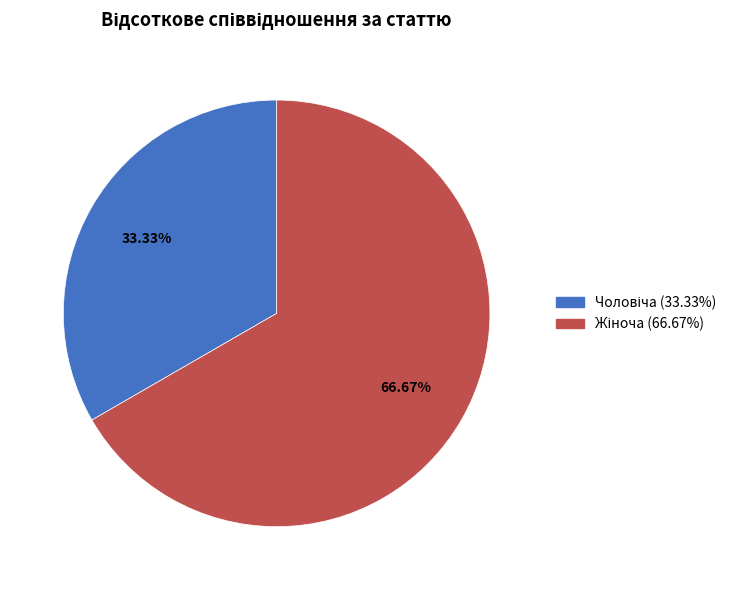

Is there any slice that represents more than half of the pie?

Yes